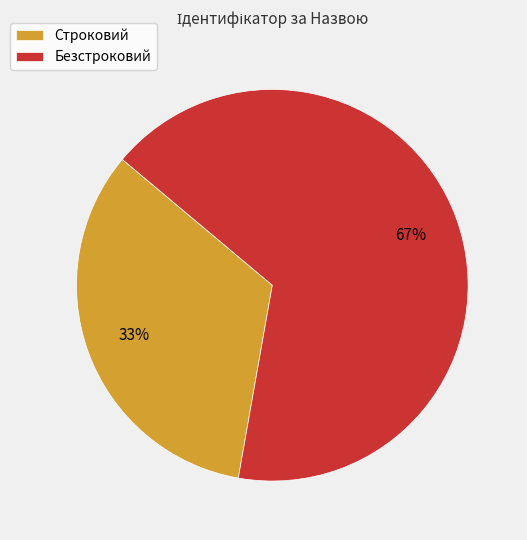

True or false: Безстроковий accounts for 67% of the total.

True